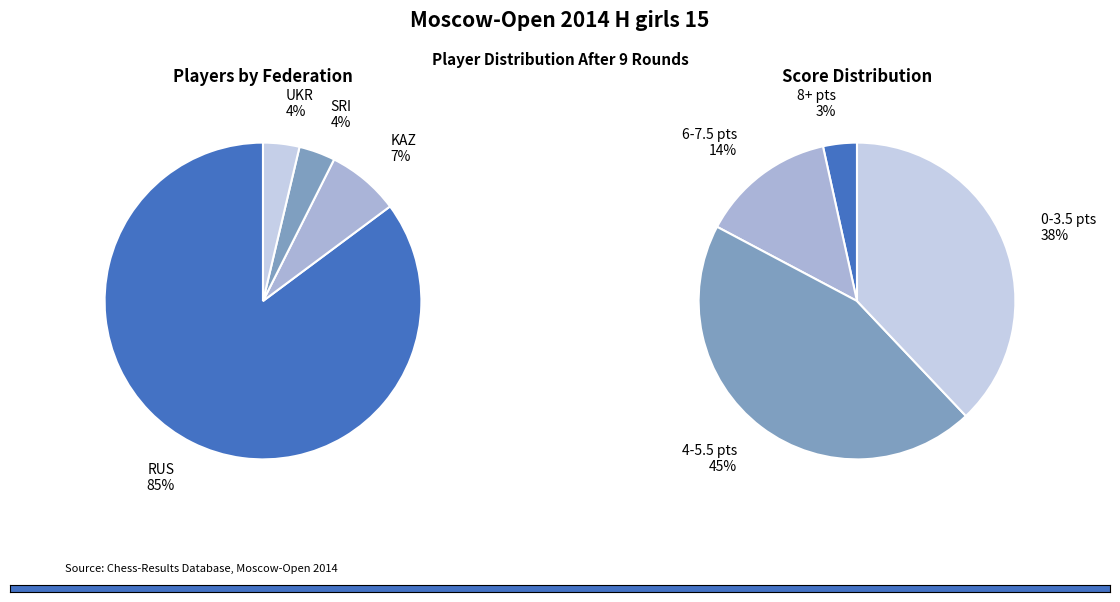

Combined, do 0 and 3 account for over 50%?

Yes